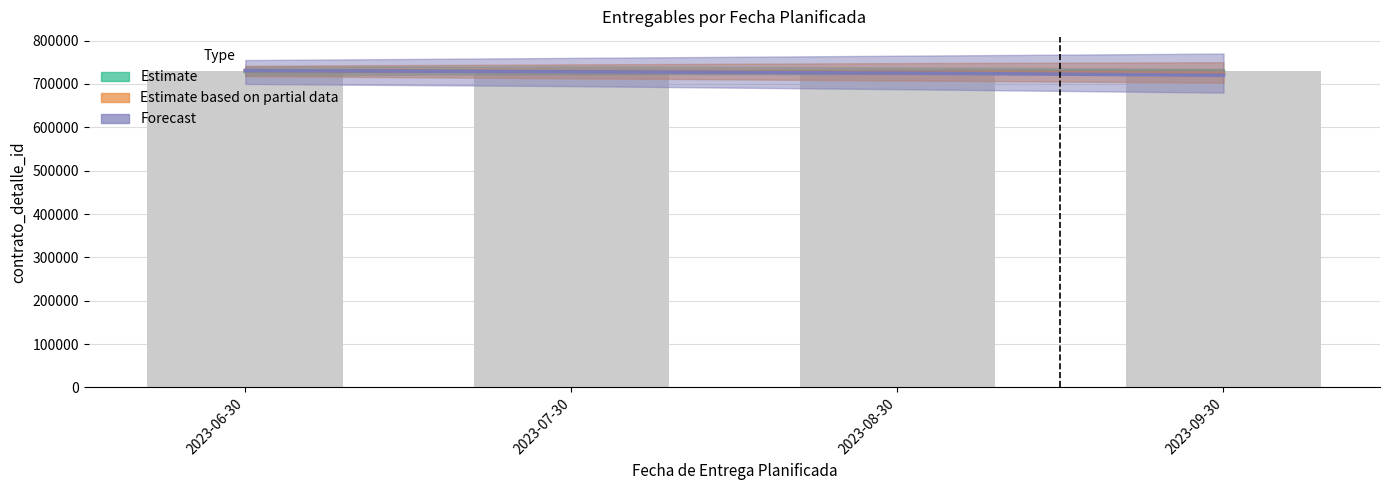

How many series are shown in this chart?

4